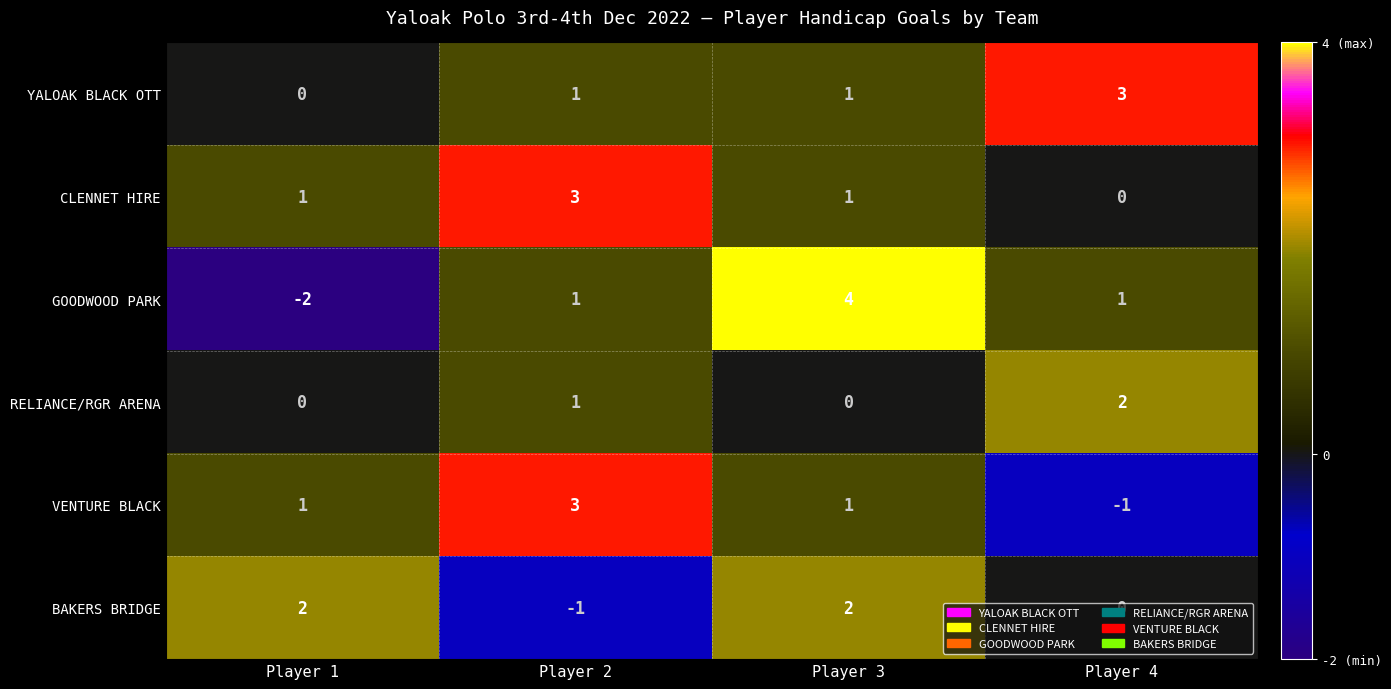

Which label corresponds to the smallest value in the chart?

Player 1